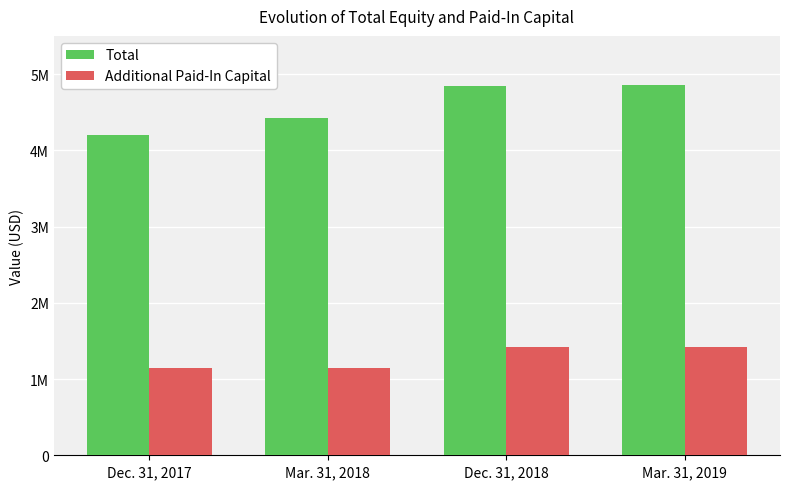

What are all the series names shown in the legend?

Total, Additional Paid-In Capital